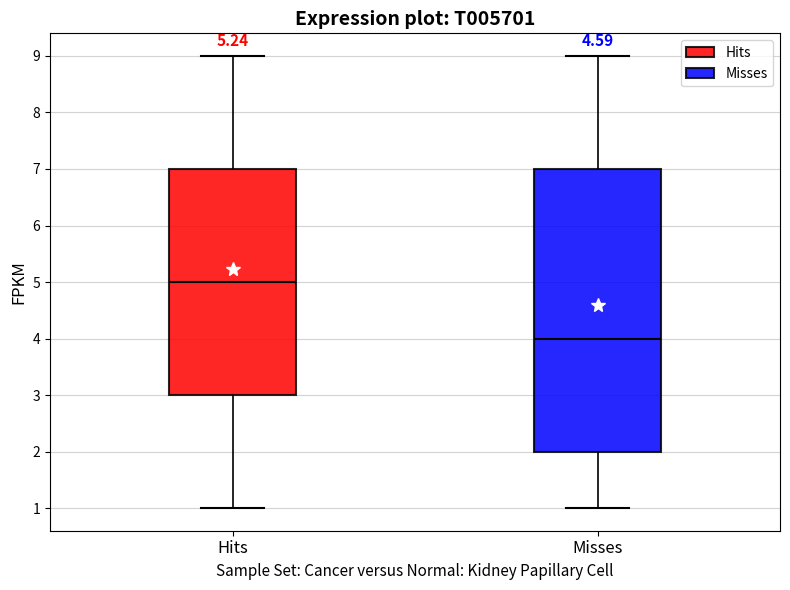

Reading left to right, read every box against the y-axis: the position of its median line, the range the box covers, and the ends of its whiskers. The values are not printed on the chart, so give them approximately, as read against the axis.

Hits: median 5, box 3 to 7, whiskers 1 to 9
Misses: median 4, box 2 to 7, whiskers 1 to 9